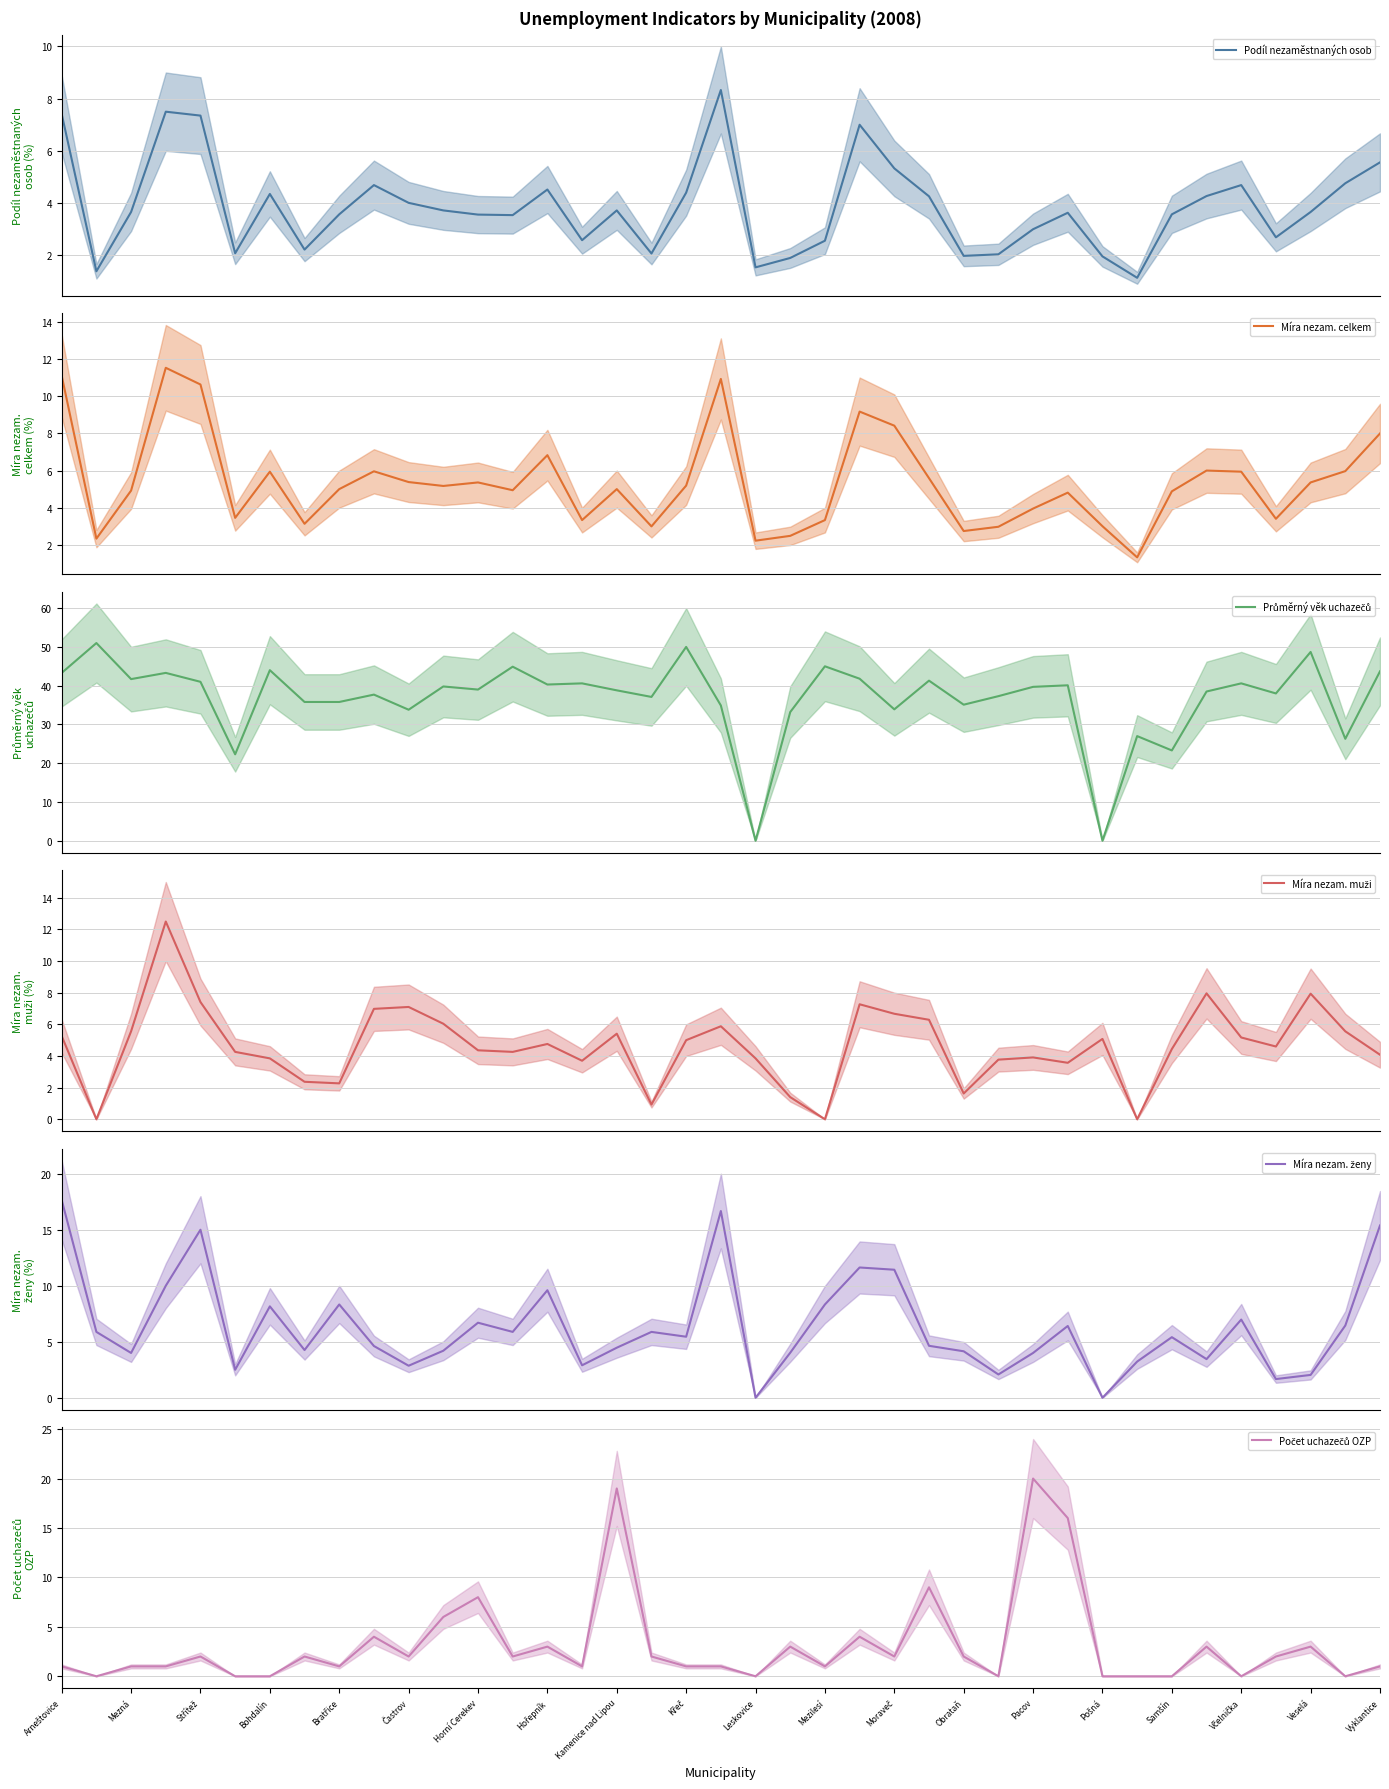

How many data points in Počet uchazečů OZP are above 2?

12